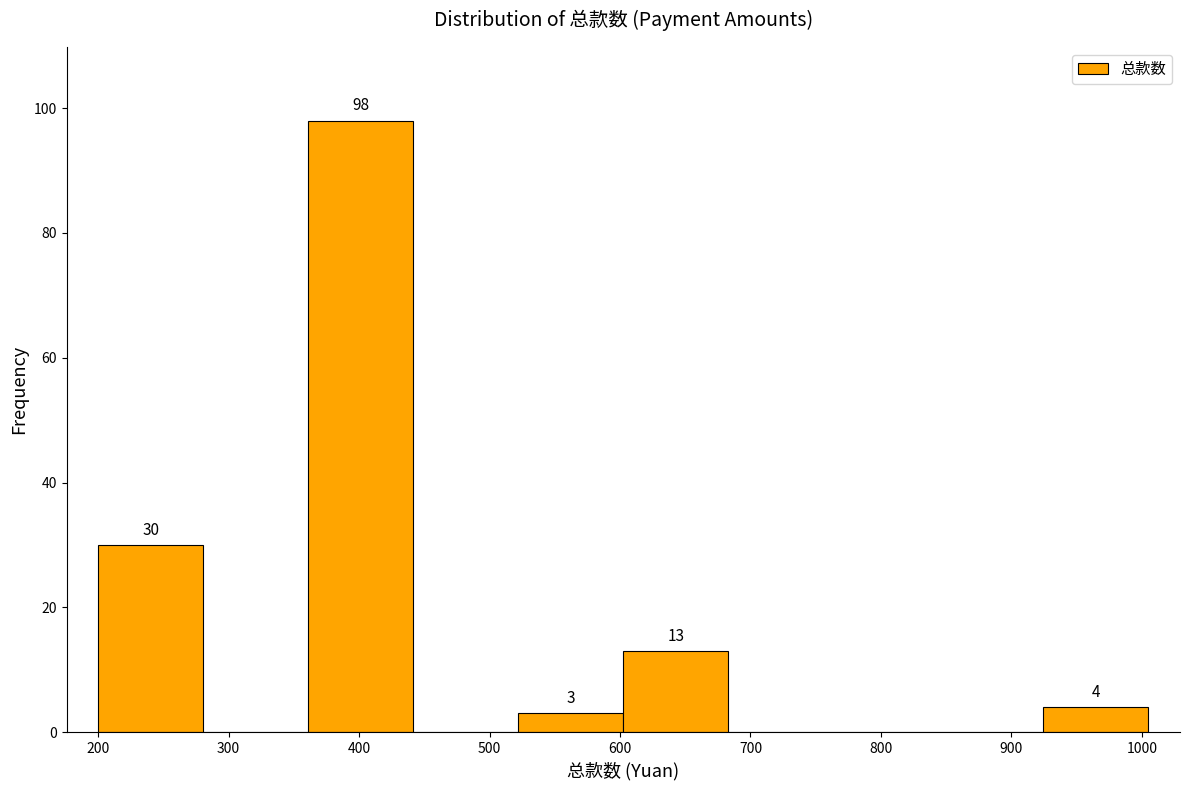

Over which range of the x-axis is the bar tallest?

360 to 440